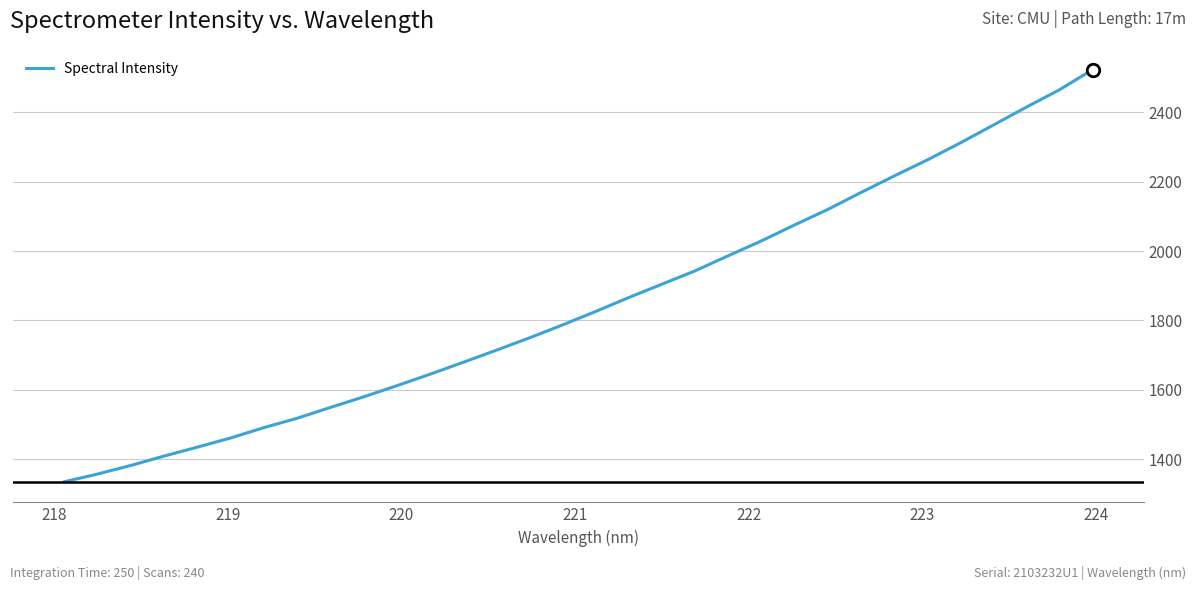

How many distinct data groups are displayed?

1